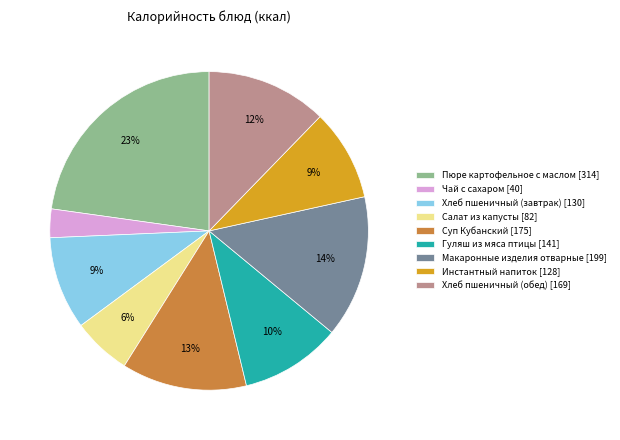

Combined, do Макаронные изделия отварные [199] and Суп Кубанский [175] account for over 50%?

No